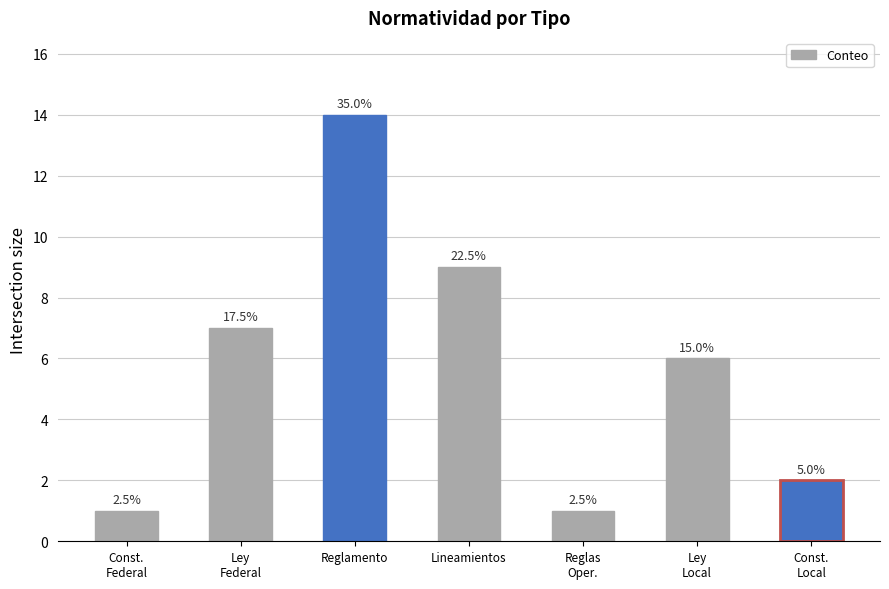

True or false: the data shows 1 at Reglas
Oper..

True